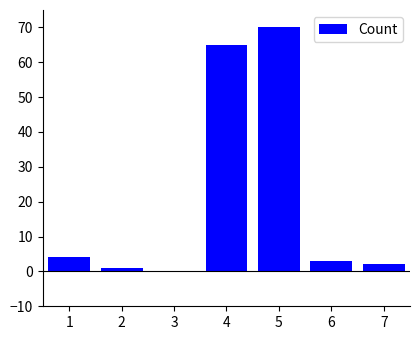

What is the sum of all values?

145